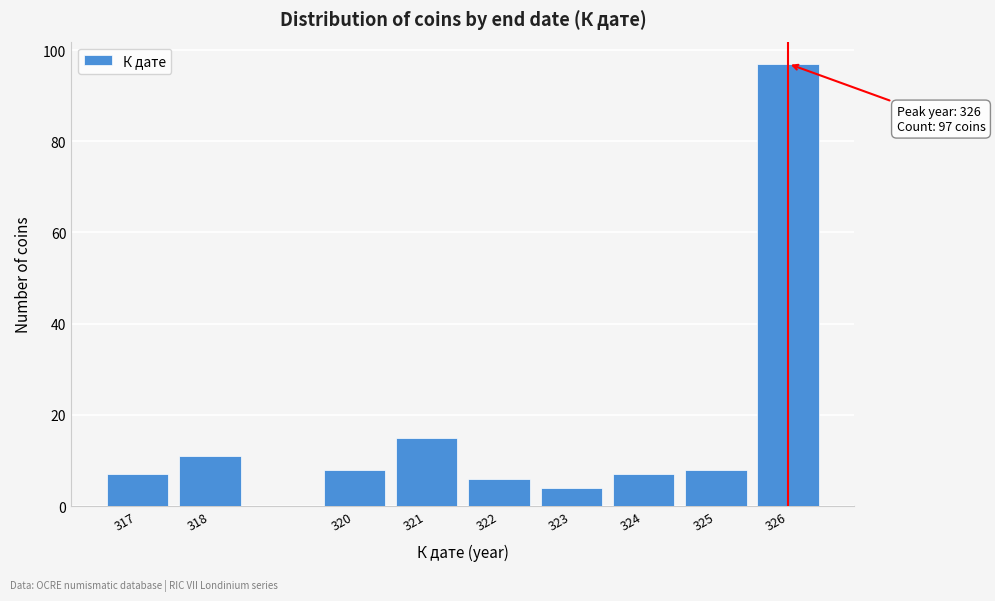

Reading left to right, list all the values displayed in this chart.

7	11	8	15	6	4	7	8	97